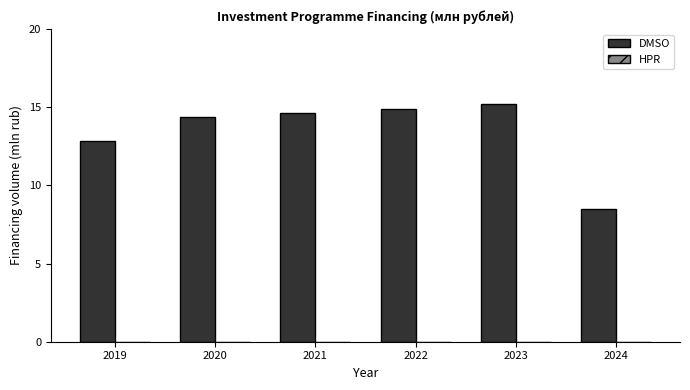

What is the sum of the values at 2021 and 2022?

29.5